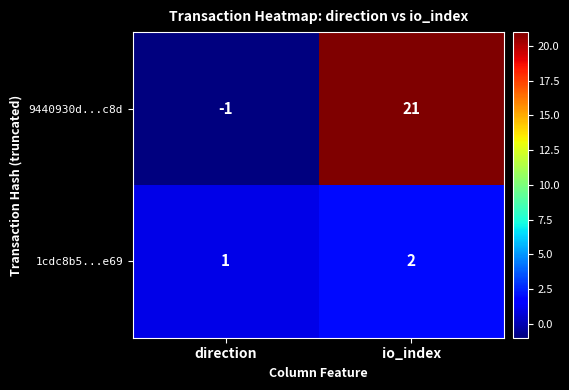

Count the number of categories in the chart.

2